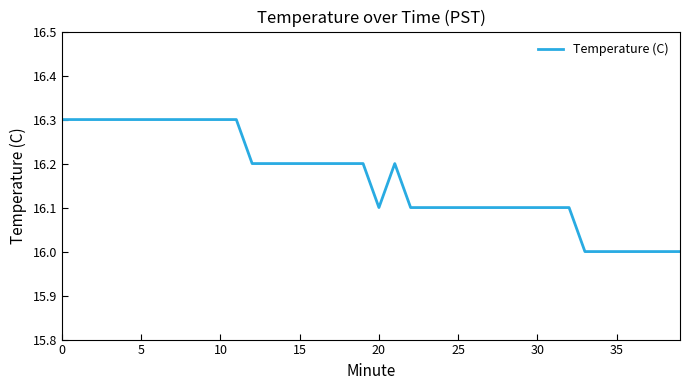

What is the minimum value shown in the chart?

16.0